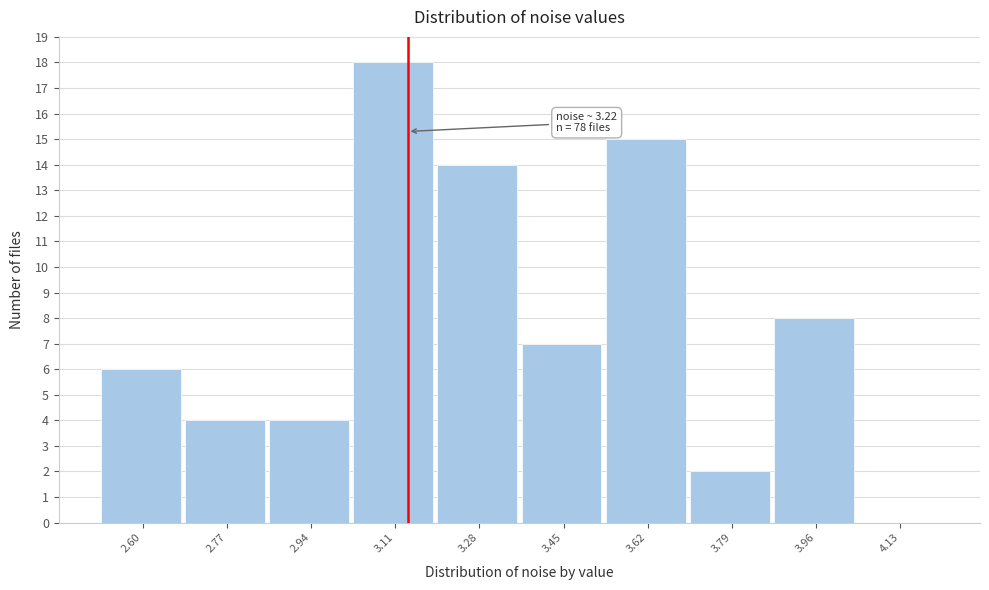

Reading left to right, list all the values displayed in this chart.

2.60=6	2.77=4	2.94=4	3.11=18	3.28=14	3.45=7	3.62=15	3.79=2	3.96=8	4.13=0